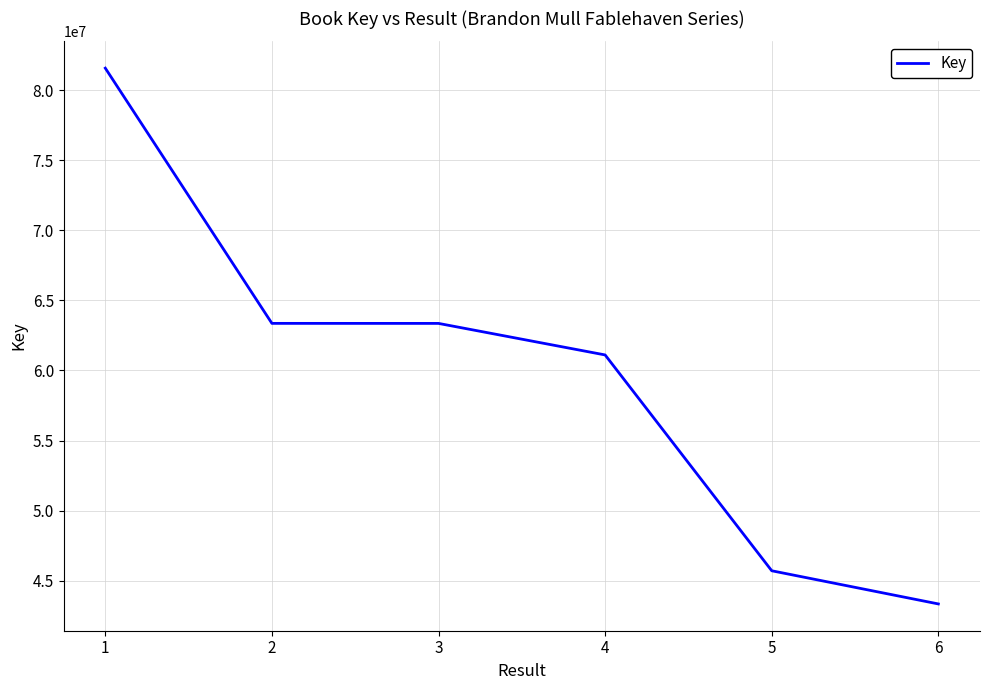

True or false: the data shows 90633687 at 3.

False